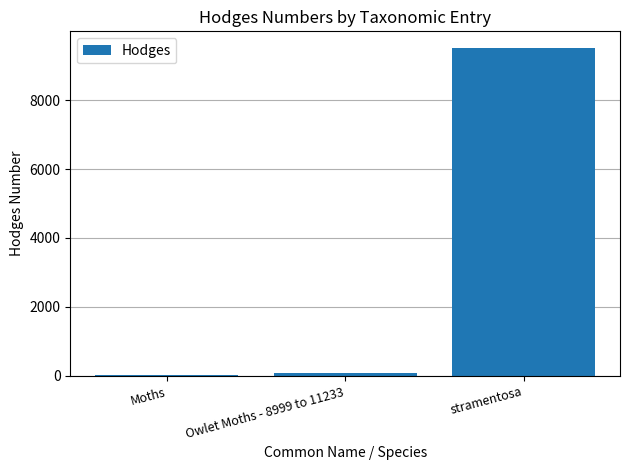

What is the change in value from Owlet Moths - 8999 to 11233 to stramentosa?

+9422.5